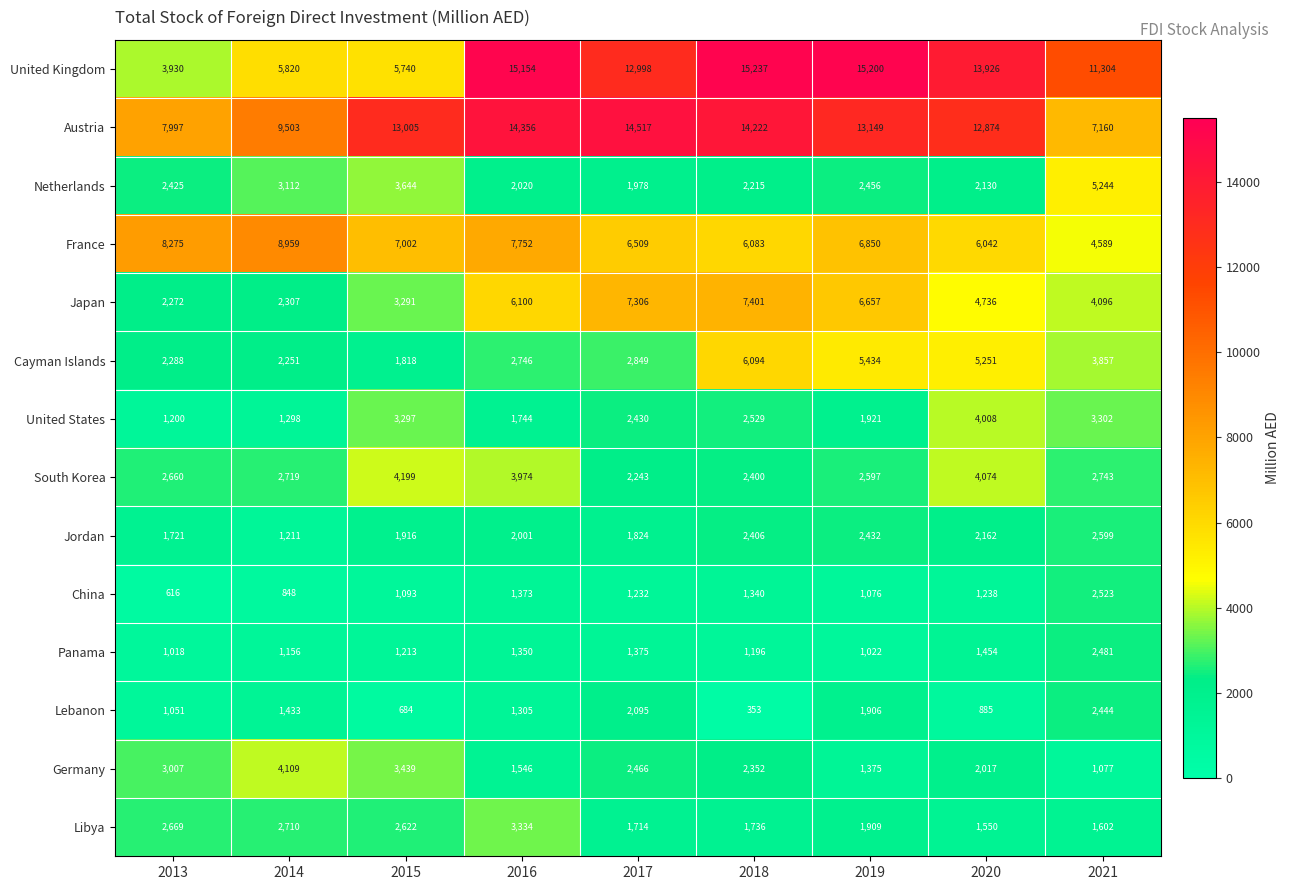

Rank the series at 2017 from lowest to highest value.

China, Panama, Libya, Jordan, Netherlands, Lebanon, South Korea, United States, Germany, Cayman Islands, France, Japan, United Kingdom, Austria